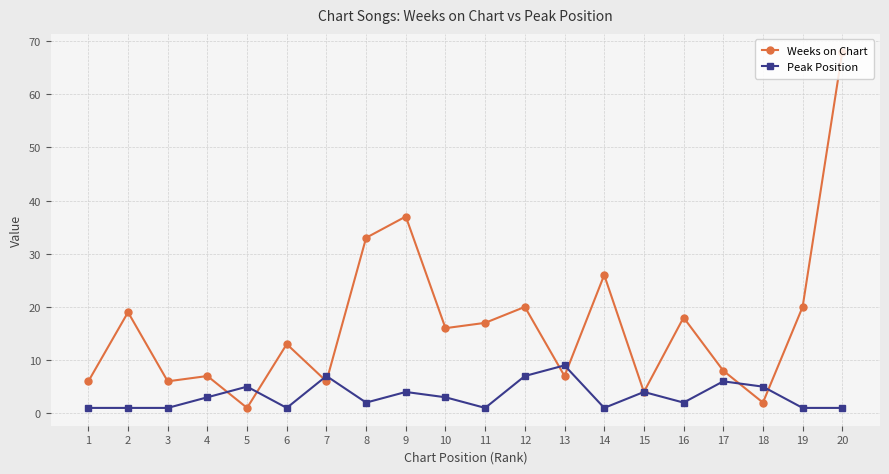

Which series has the largest total across all categories?

Weeks on Chart